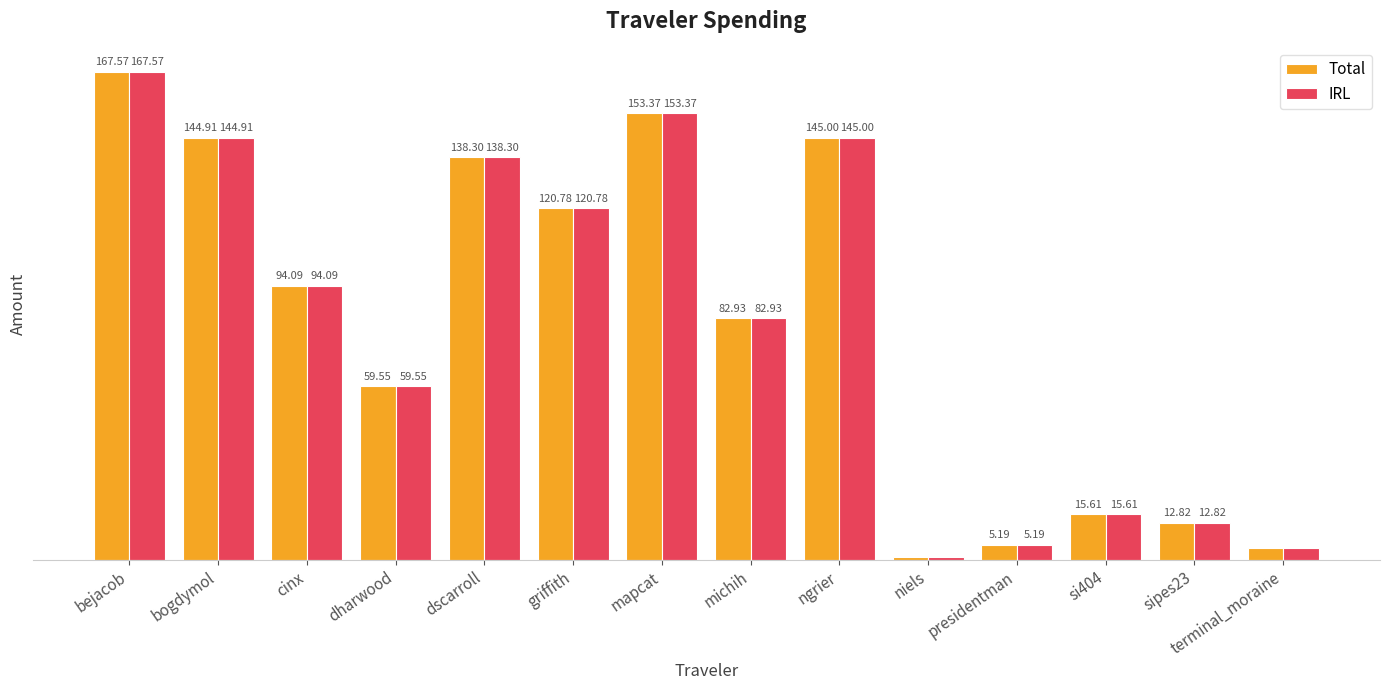

What is the label of the 11th bar from the left?

presidentman